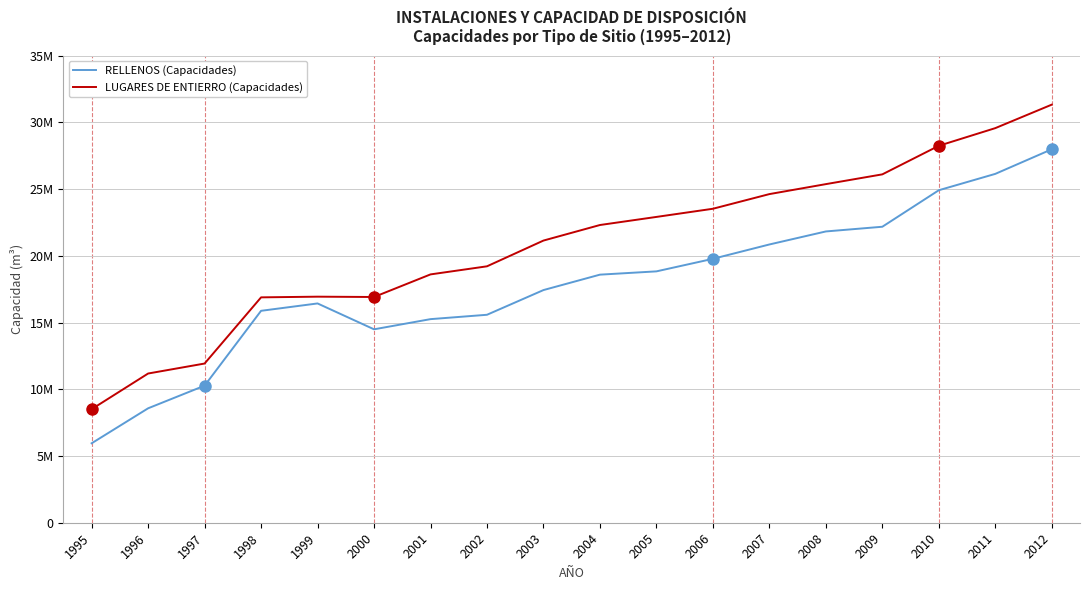

True or false: RELLENOS (Capacidades) has more than 0 points higher than both neighbors.

True